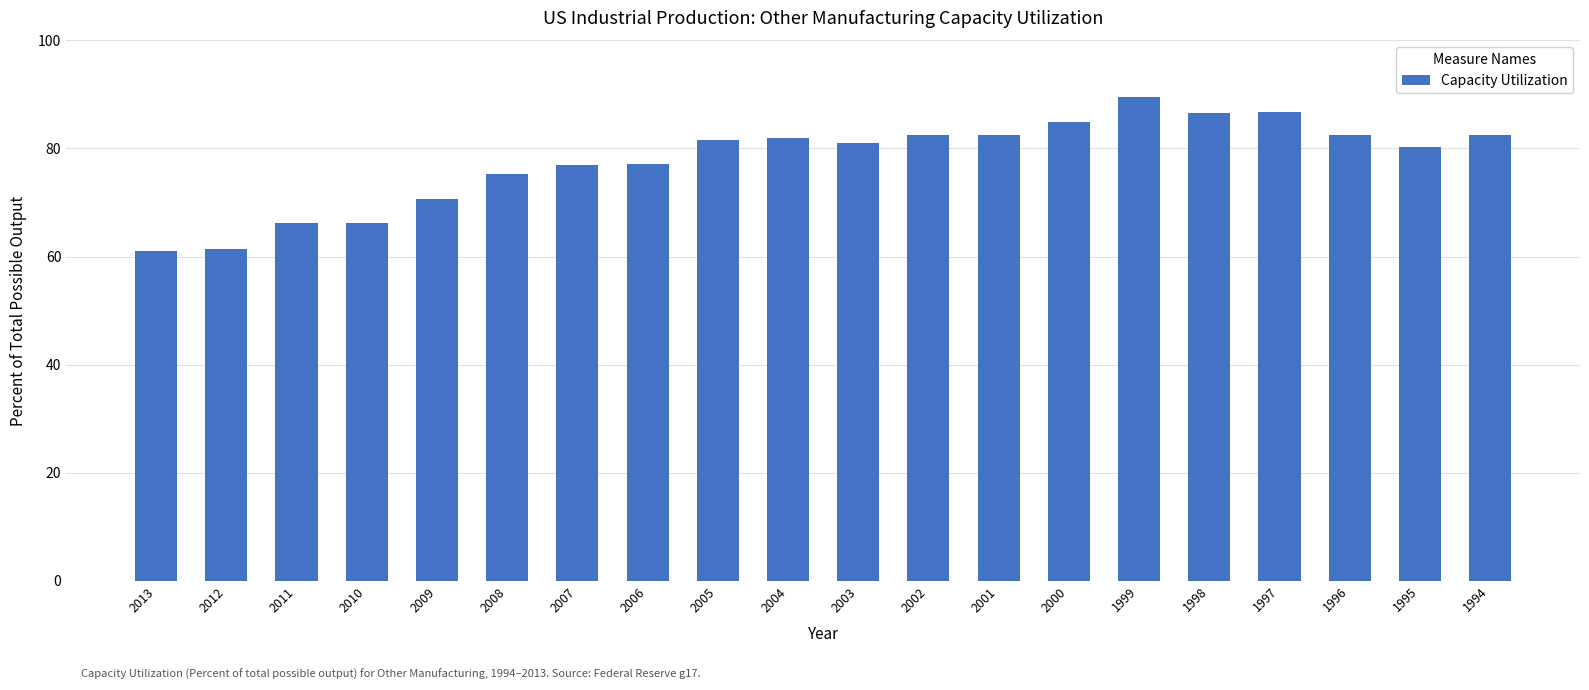

Which has a higher value, 2008 or 2001?

2001